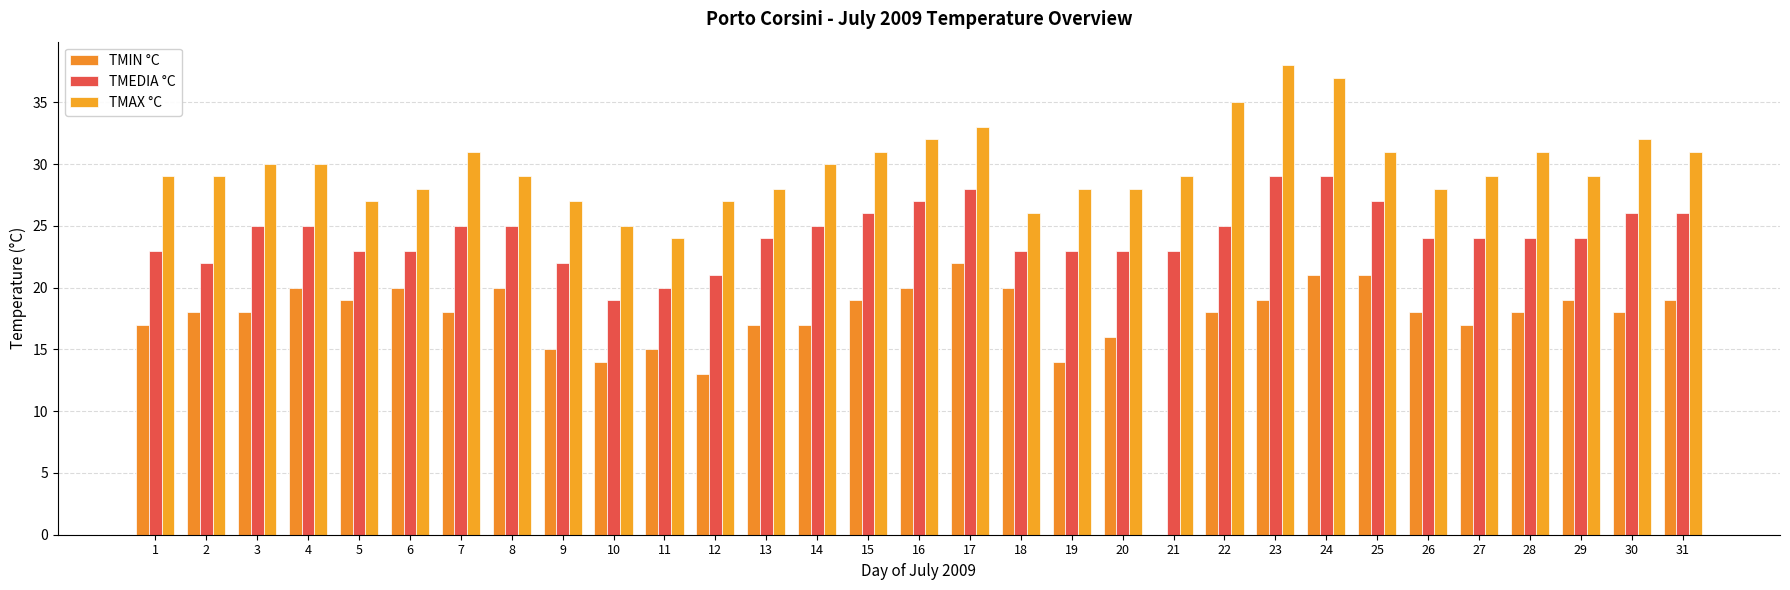

Is it true that TMAX °C equals 11 at 19?

False